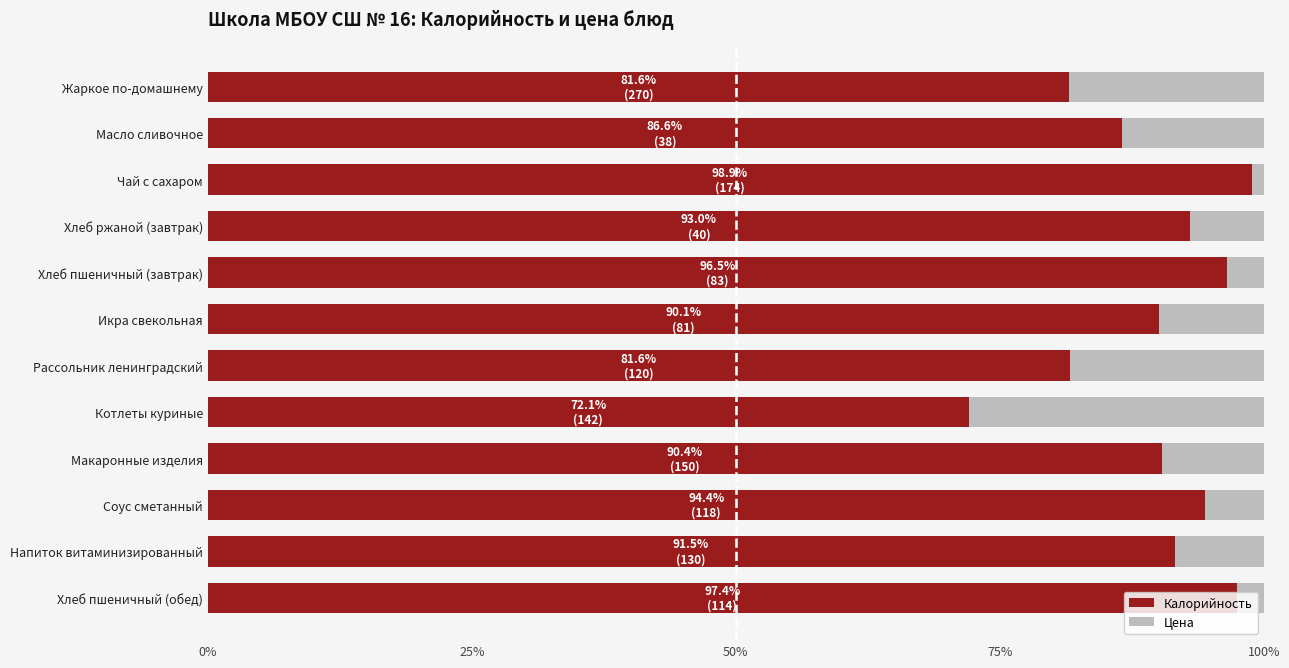

What is the total value across all series at Масло сливочное?

100.0